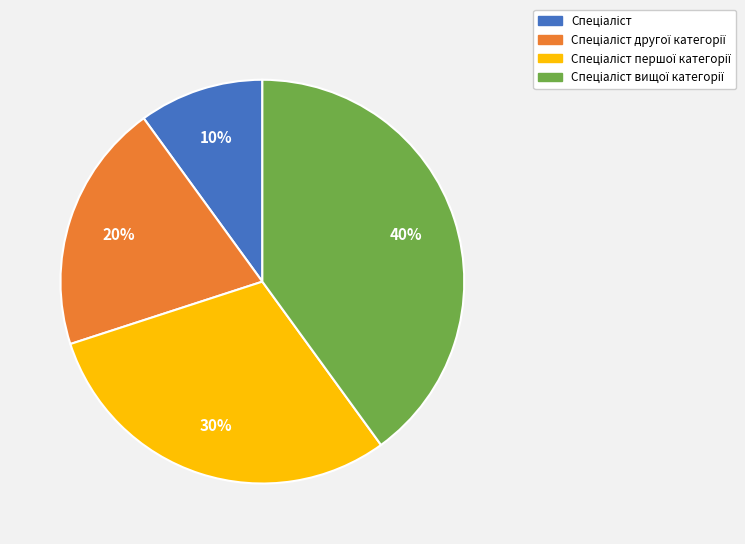

How many slices are in this pie chart?

4